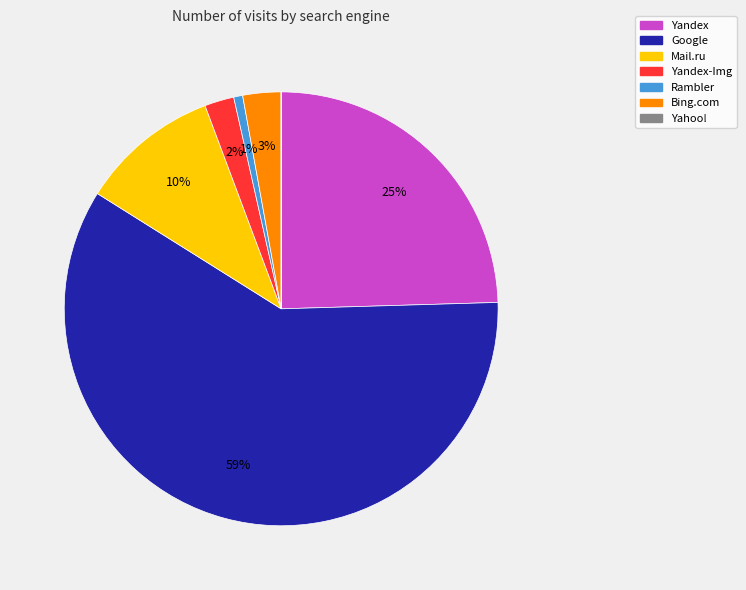

Which category accounts for the majority?

Google